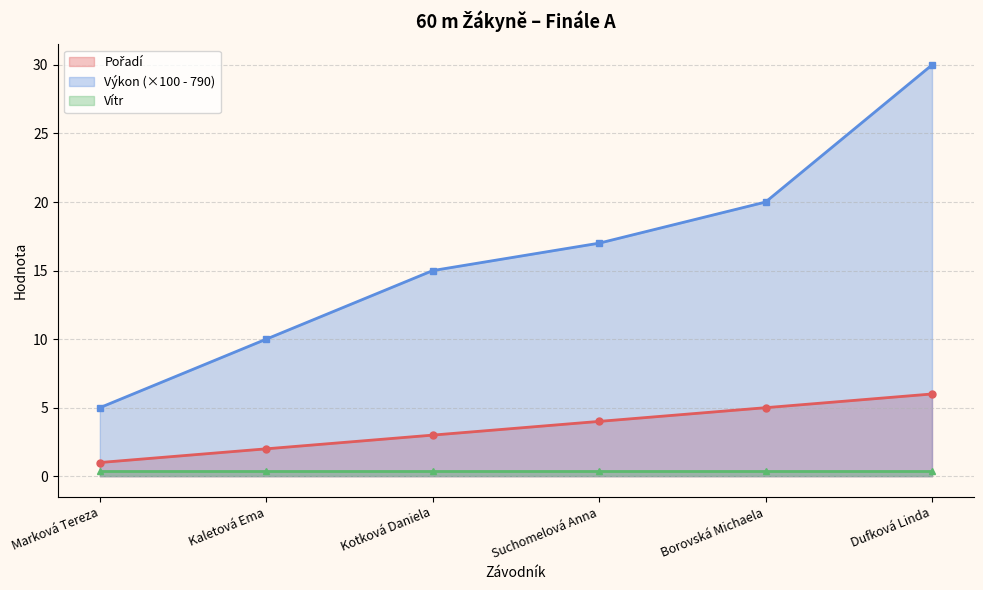

Which has a higher value, Borovská Michaela or Suchomelová Anna?

Borovská Michaela